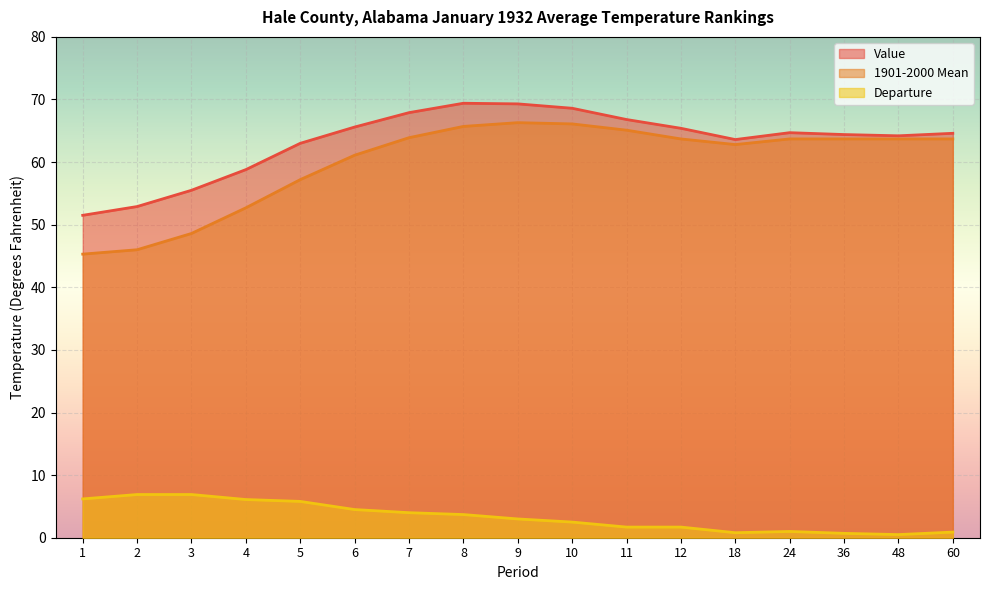

Which series has the widest spread of values?

1901-2000 Mean